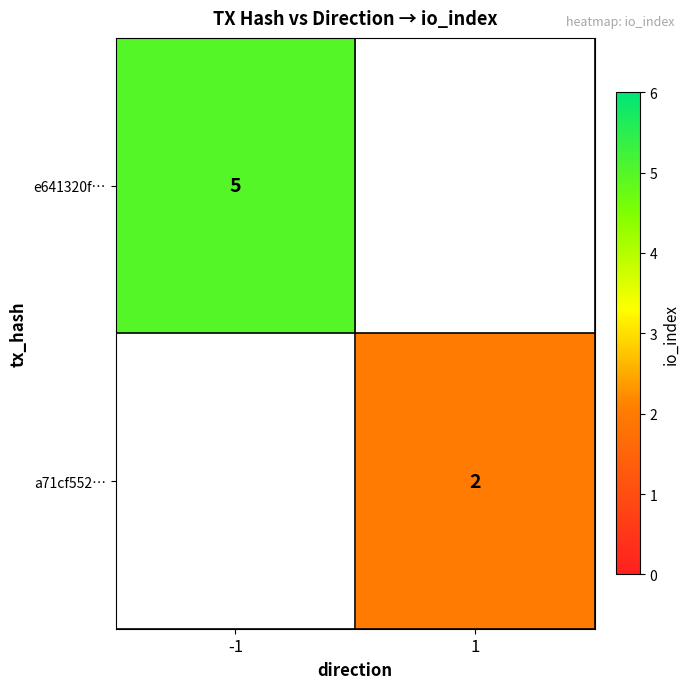

True or false: e641320f… has a value of 3 at -1.

False